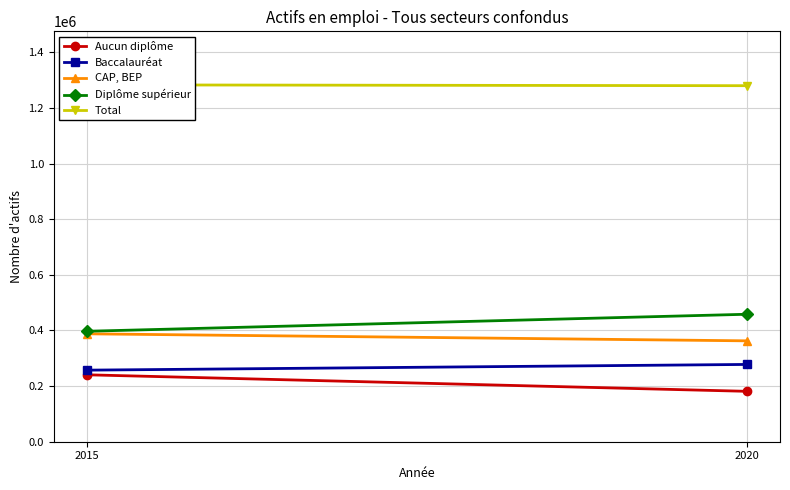

How many lines are shown in the chart?

5